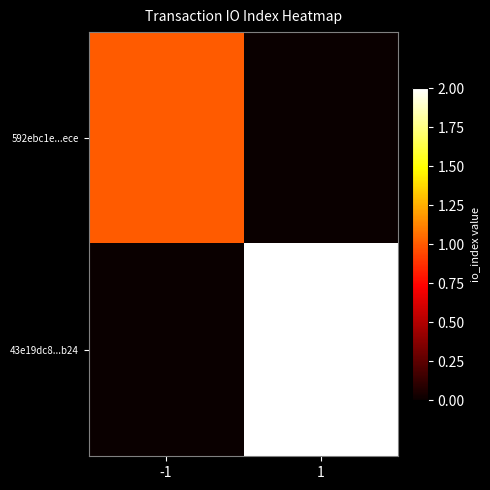

Which category has the highest value across all series?

1